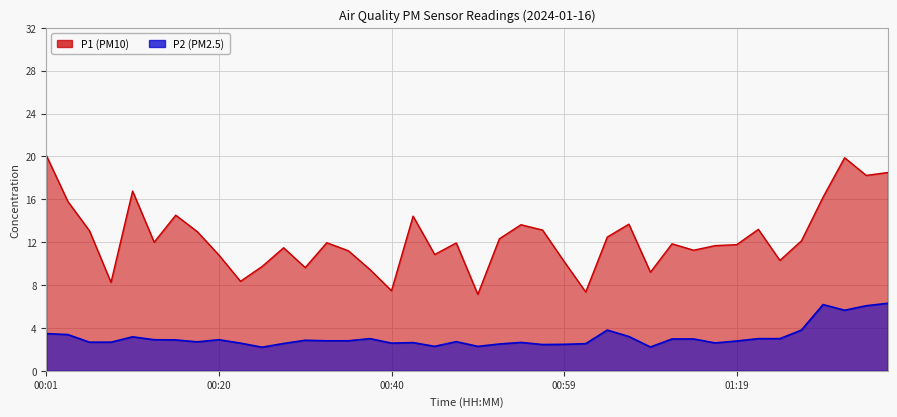

Which series has the widest spread of values?

P1